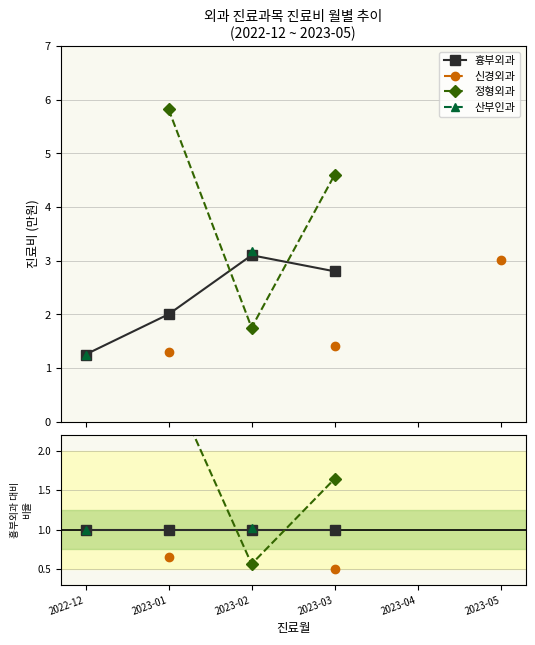

What is the difference between the 정형외과 values at 2023-01 and 2023-03?

1.3